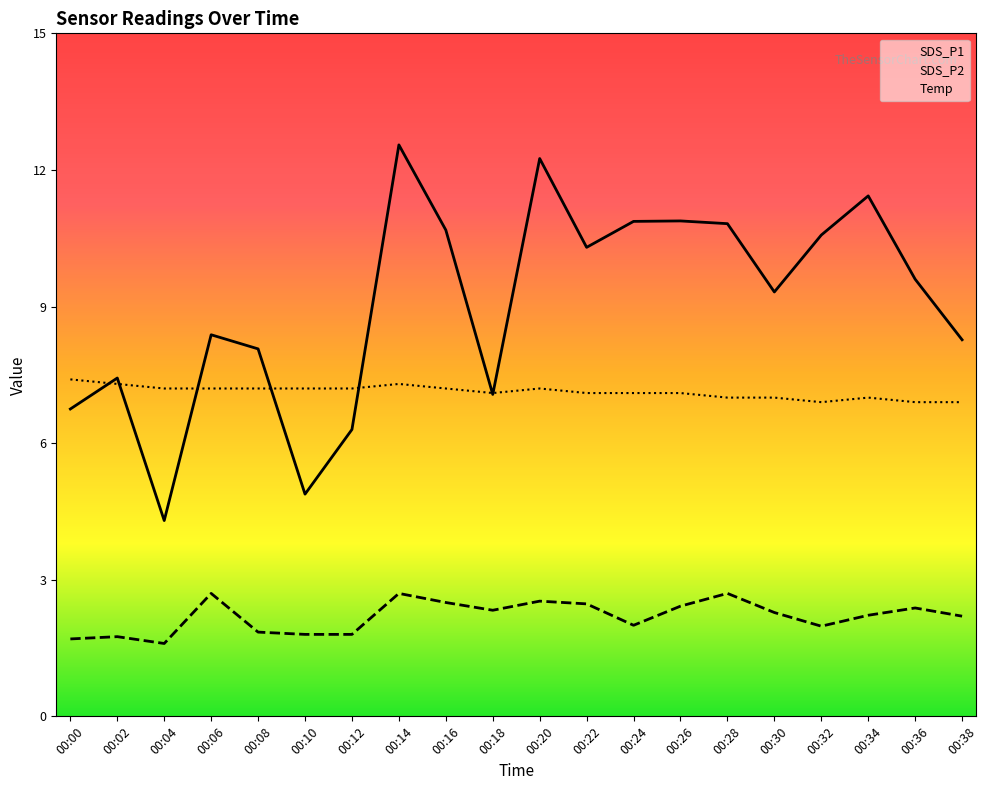

True or false: SDS_P1 and SDS_P2 cross at least once.

False